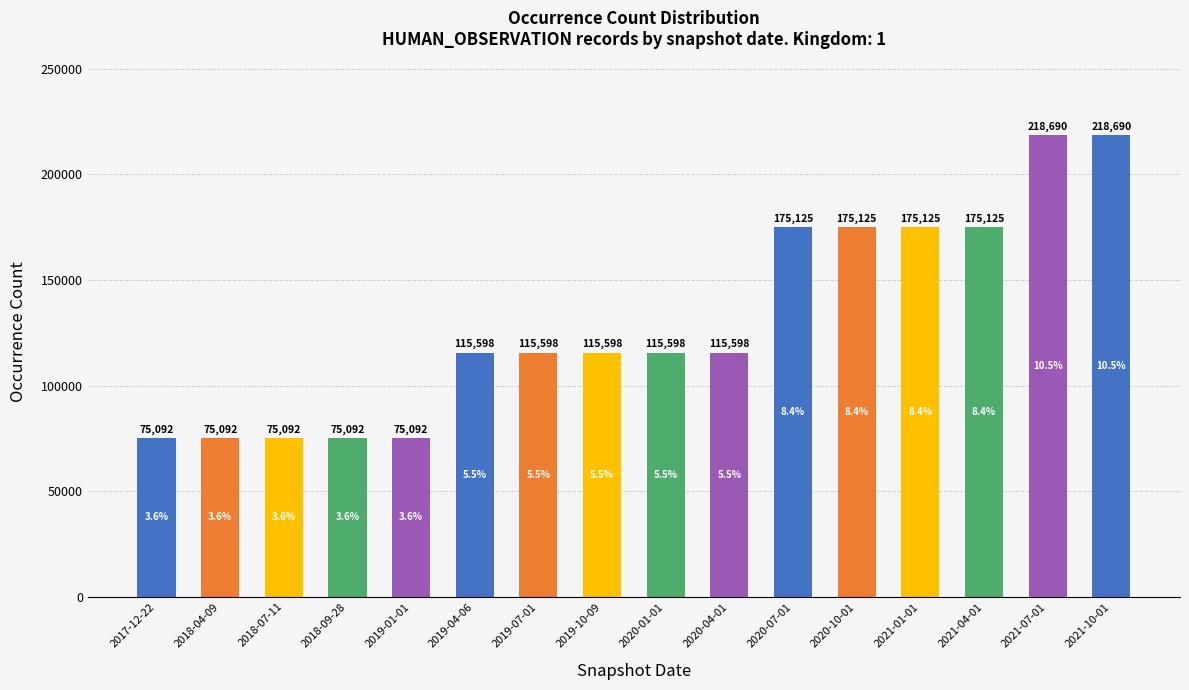

Is it true that the value at 2021-01-01 is 175125?

True